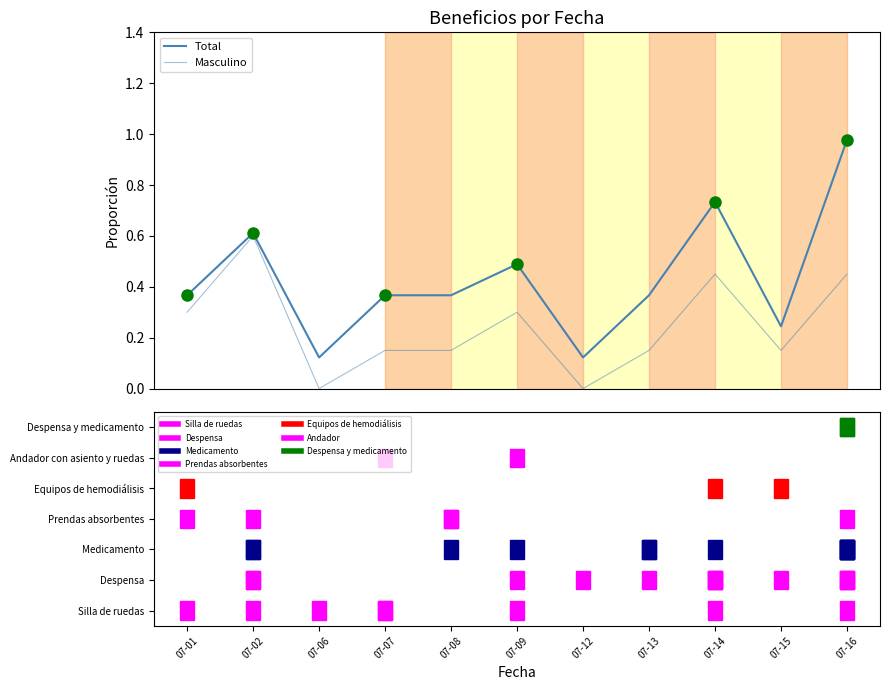

Reading left to right, extract all data points from this chart.

Total: 0.4	0.6	0.1	0.4	0.4	0.5	0.1	0.4	0.7	0.2	1.0
Masculino: 0.3	0.6	0.0	0.1	0.1	0.3	0.0	0.1	0.4	0.1	0.4